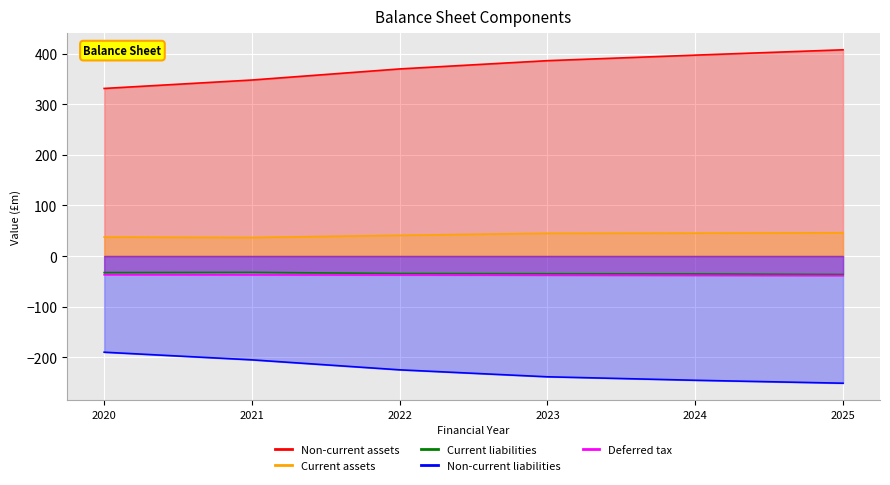

Which series has the largest total across all categories?

Non-current assets